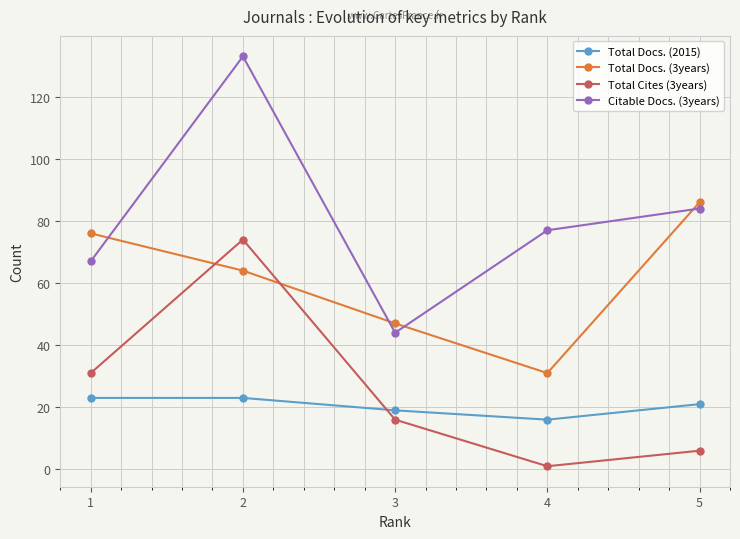

Reading left to right, transcribe all the data shown in this chart.

Total Docs. (2015): 23	23	19	16	21
Total Docs. (3years): 76	64	47	31	86
Total Cites (3years): 31	74	16	1	6
Citable Docs. (3years): 67	133	44	77	84